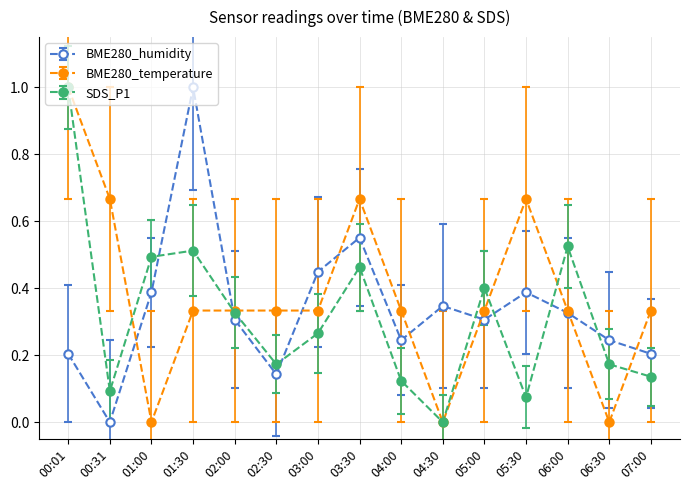

How many values in the BME280_humidity series exceed 0?

14